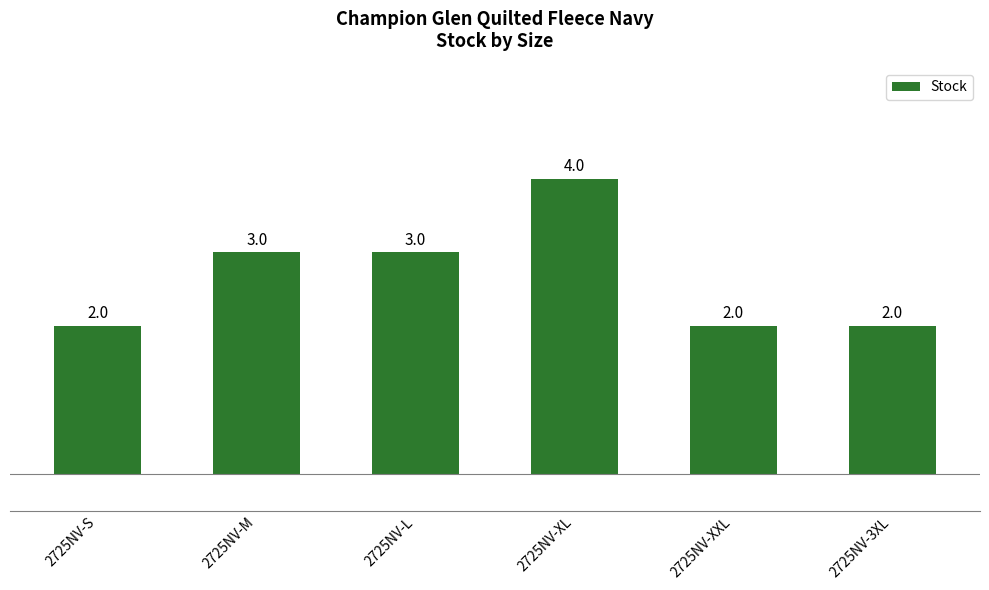

Which has a higher value, 2725NV-XXL or 2725NV-M?

2725NV-M